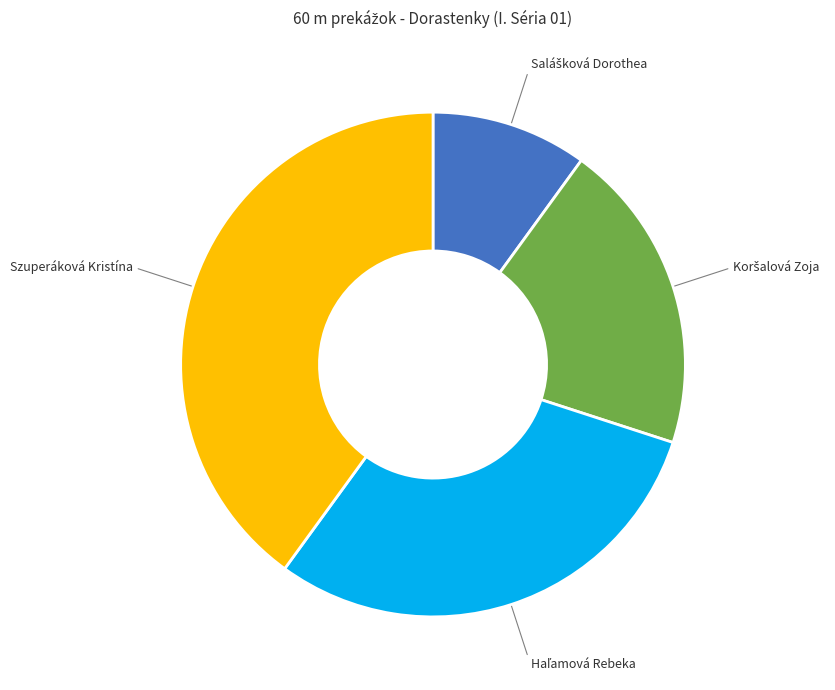

Count the number of slices in the pie.

4